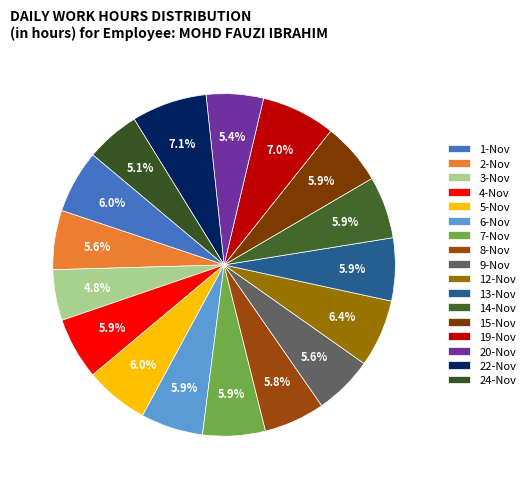

Which has a higher value, 6-Nov or 20-Nov?

6-Nov